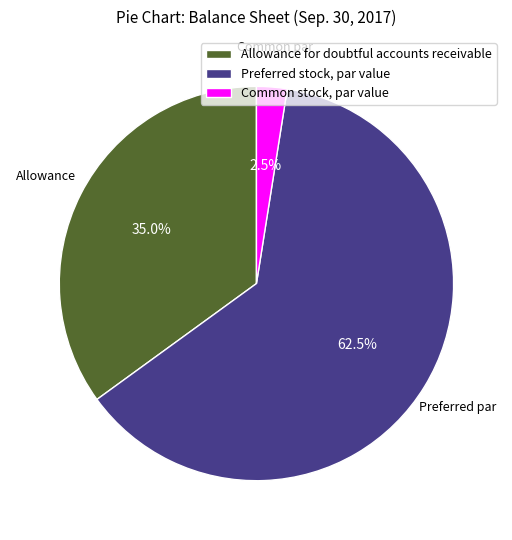

To the nearest percent, what is the difference between the largest and smallest slice percentages?

60%